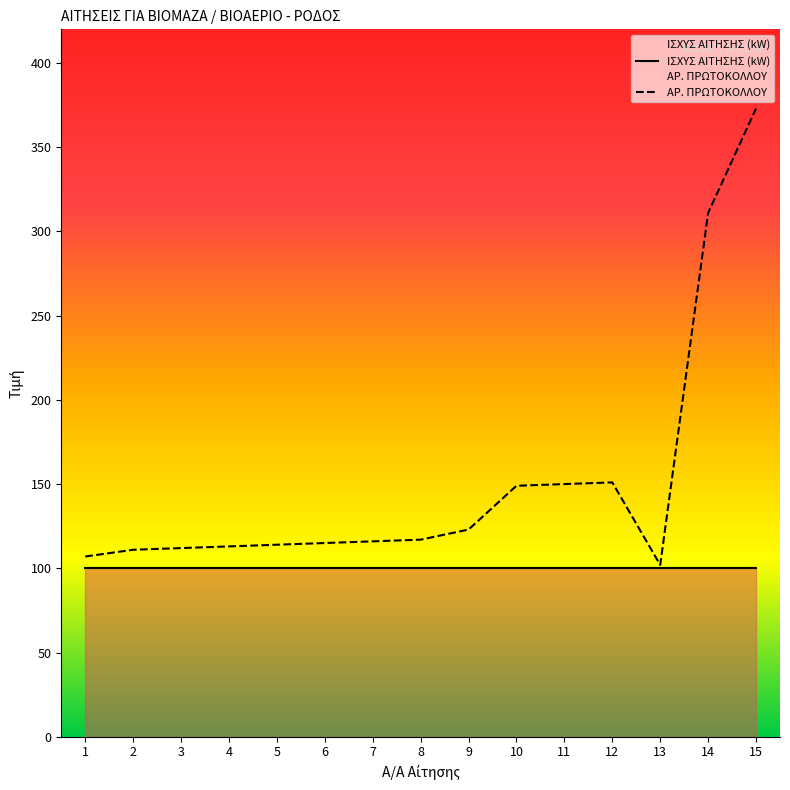

How many points are higher than both their immediate neighbors (excluding endpoints)?

1